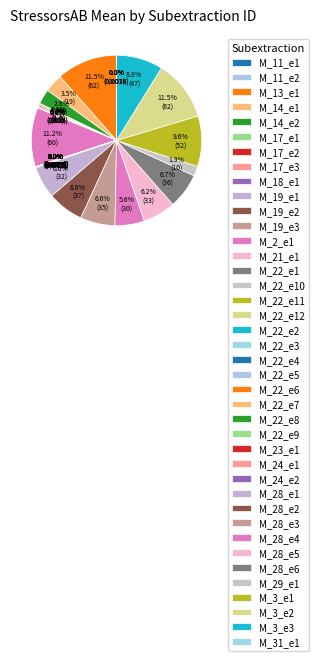

How many slices are in this pie chart?

40